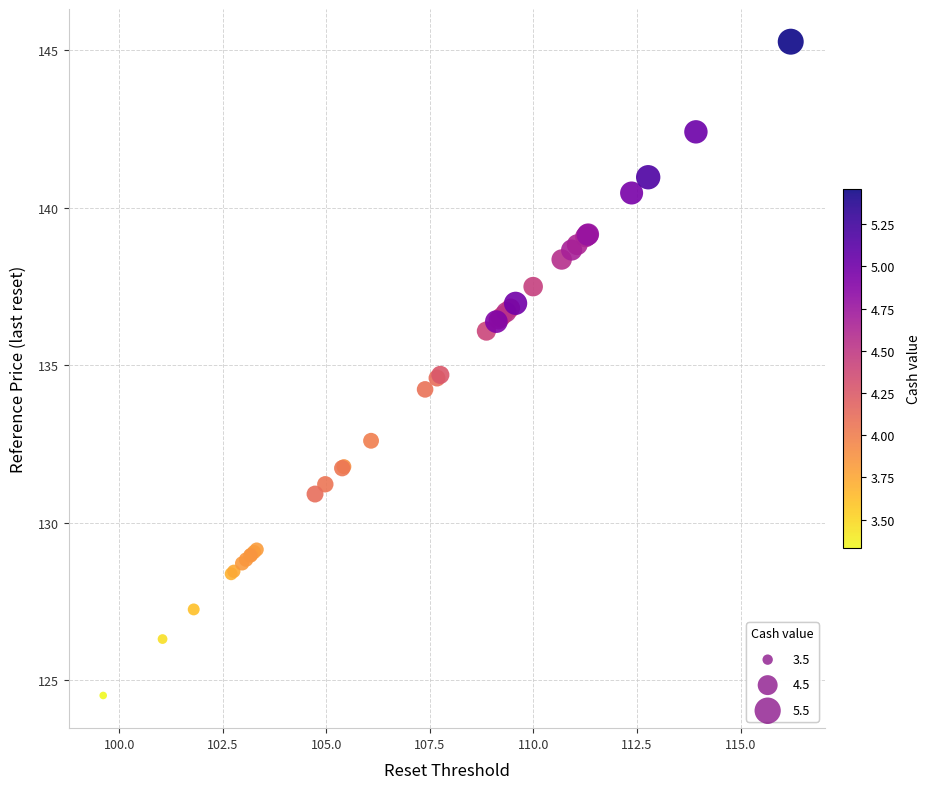

What Y value in the scatter plot is closest to 134?

134.2